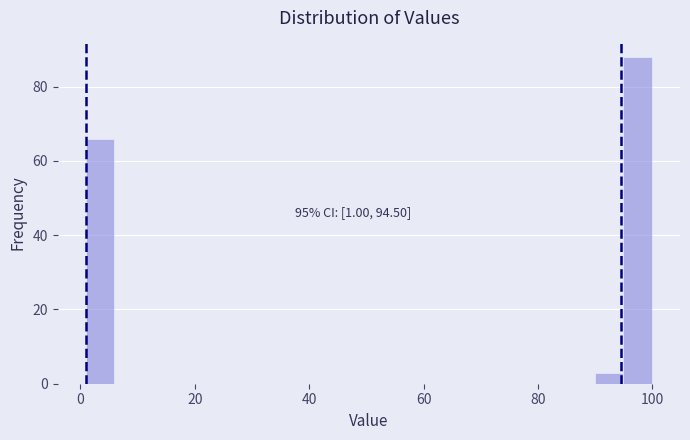

Read against the x-axis, roughly where is the centre of the tallest bar?

98